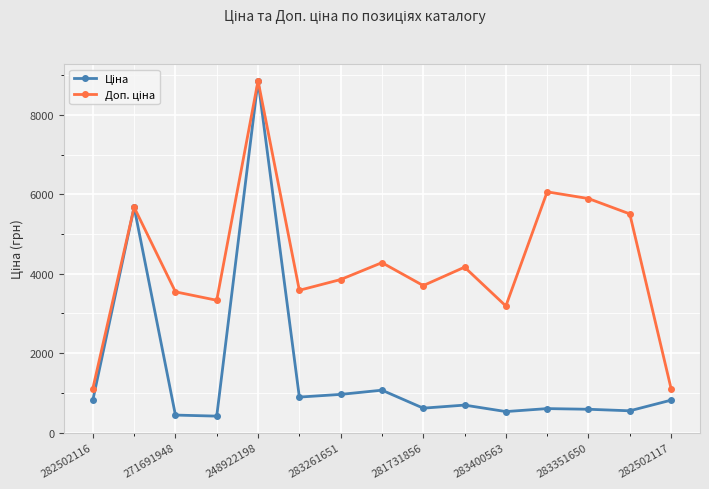

What is the minimum value shown in the chart?

416.6